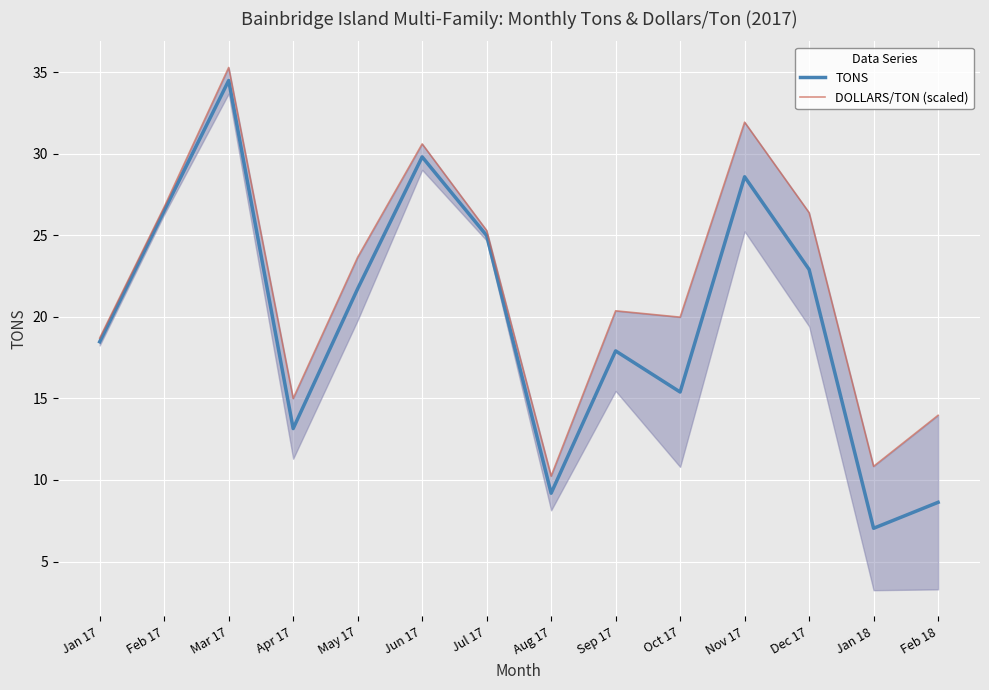

How many data points in DOLLARS/TON (scaled) are less than 23?

7